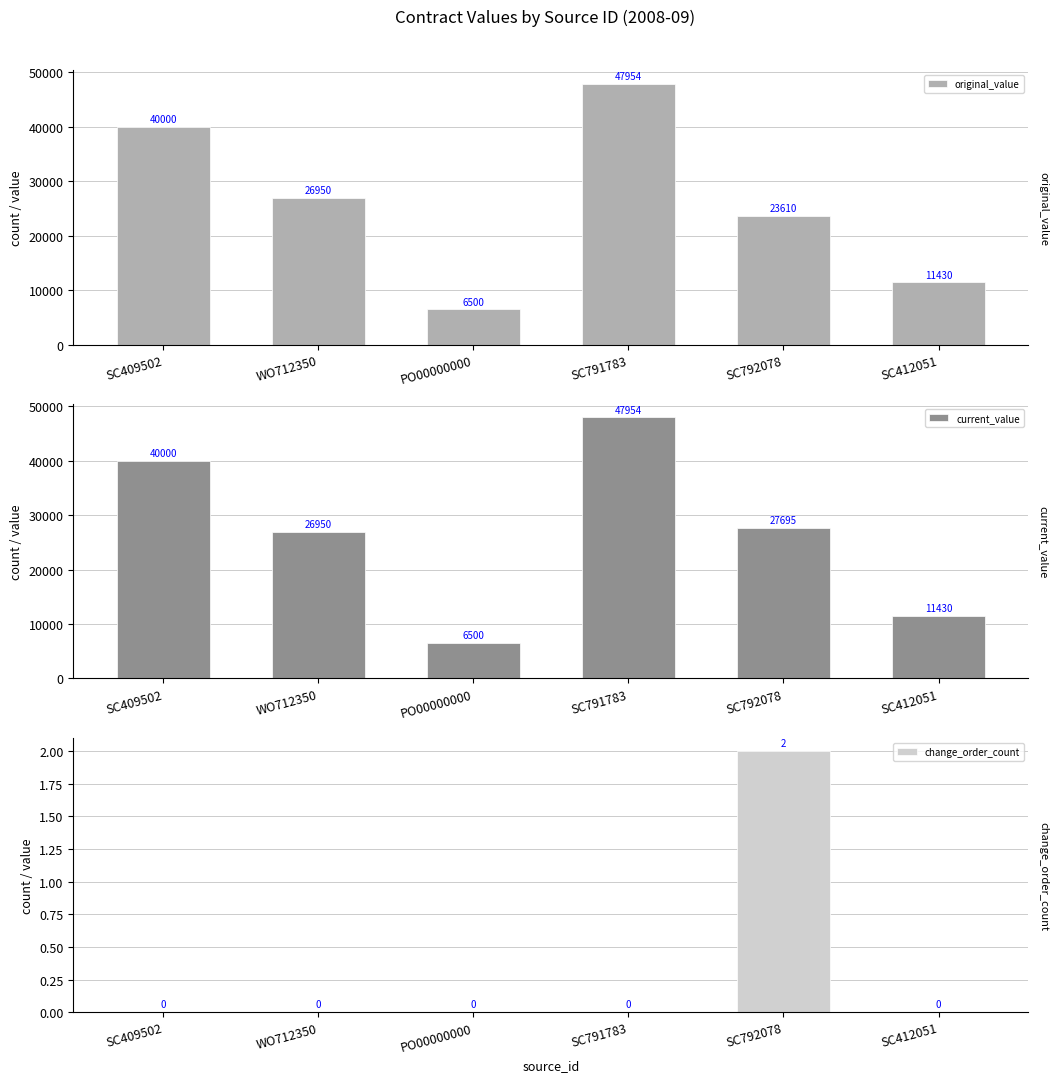

Which series changed the most between SC409502 and SC412051?

original_value